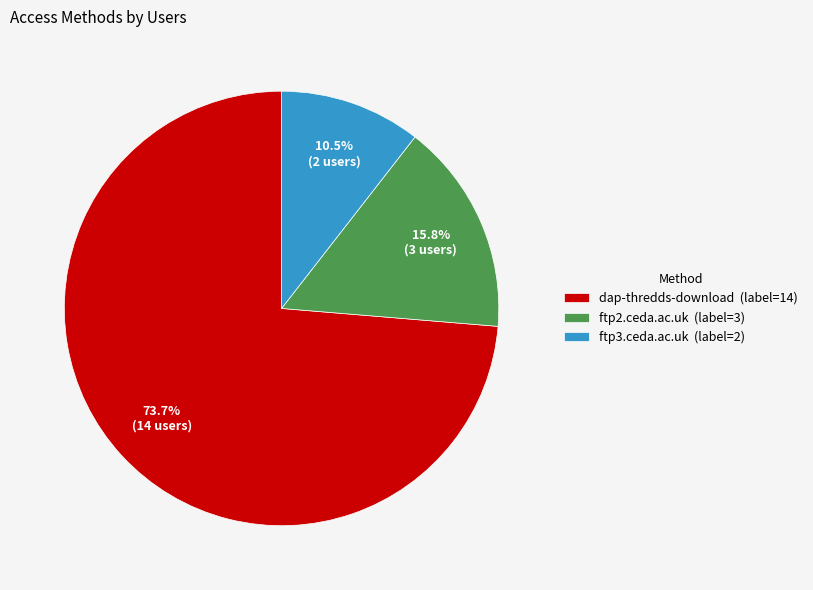

Which category has the biggest portion of the pie?

dap-thredds-download